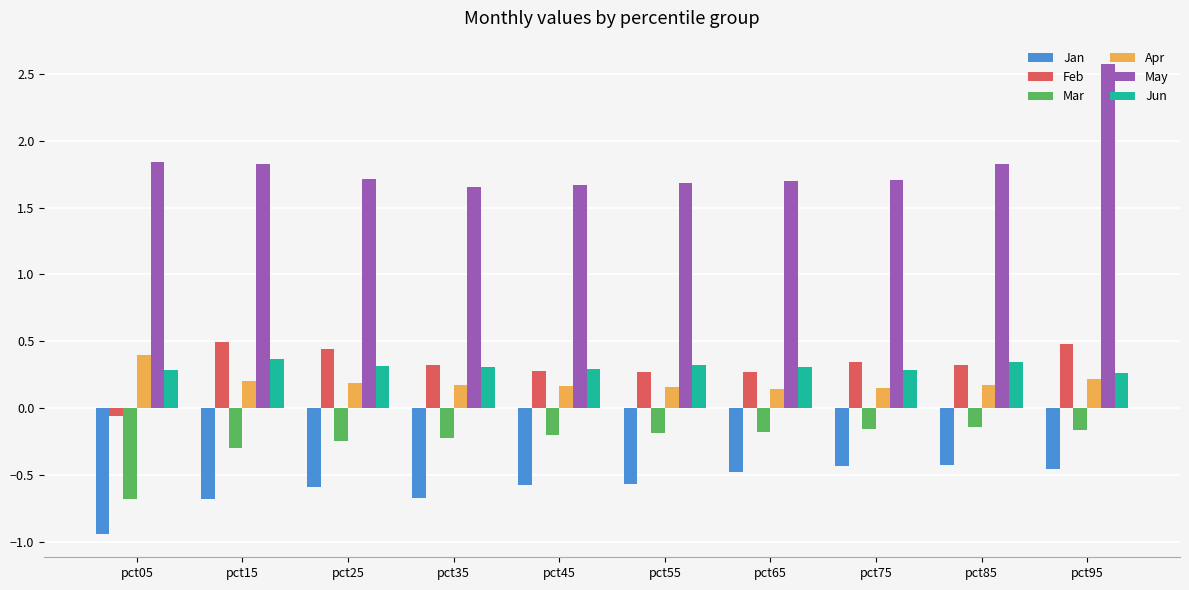

What is the sum of all Feb values?

3.2